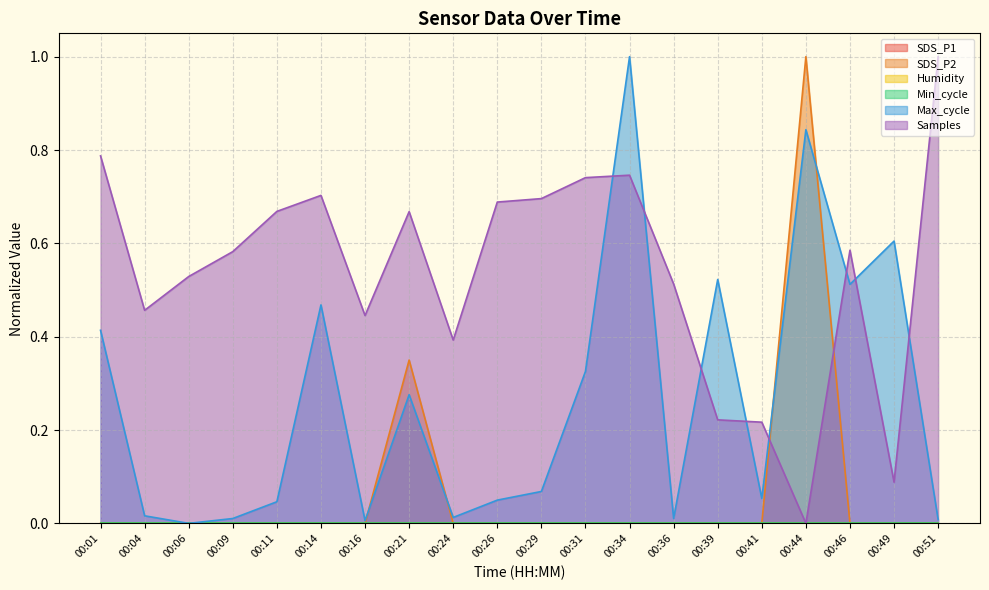

Between which two adjacent categories do SDS_P2 and Samples first intersect?

00:41 and 00:44